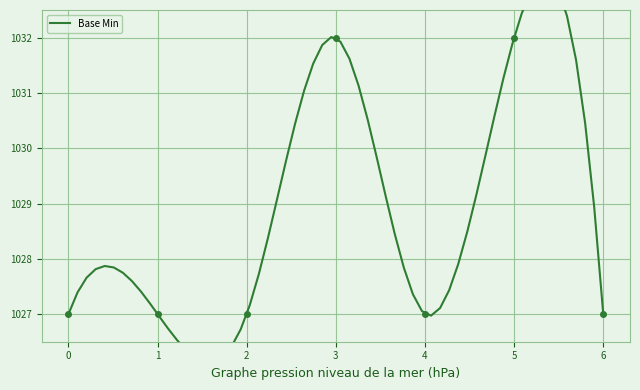

Which has a higher value, 0 or 5?

5